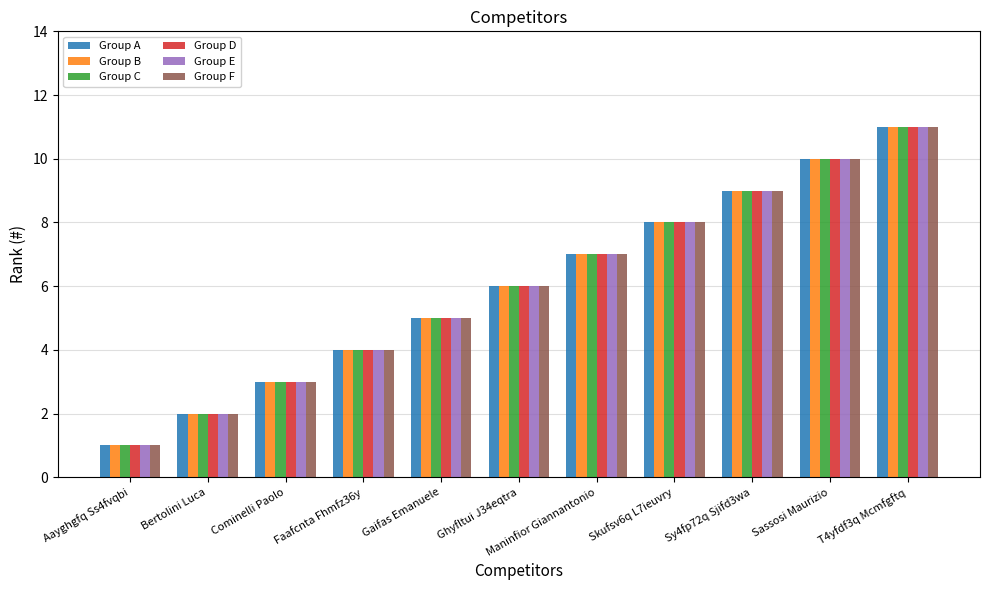

Count the number of categories in the chart.

11